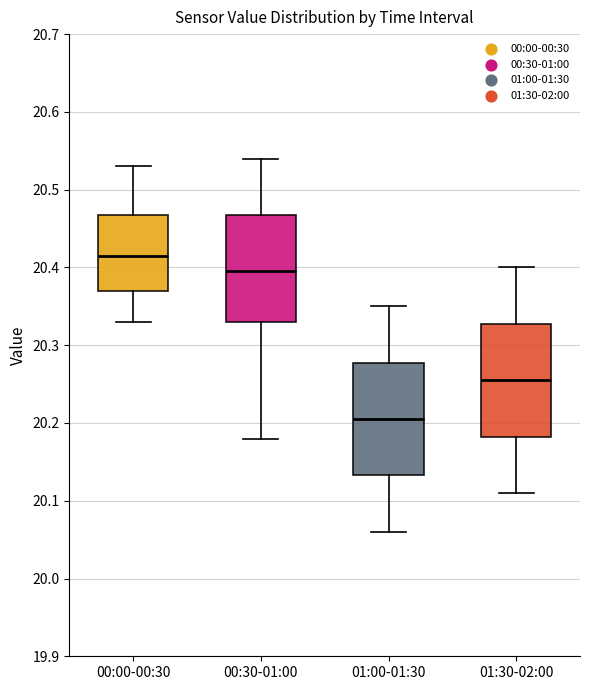

Reading left to right, transcribe this box plot: for each box, give where its median line is, the range the box spans, and where its two whiskers end, as read against the y-axis. The values are not printed on the chart, so give them approximately, as read against the axis.

00:00-00:30: median 20.42, box 20.37 to 20.47, whiskers 20.33 to 20.53
00:30-01:00: median 20.40, box 20.33 to 20.47, whiskers 20.18 to 20.54
01:00-01:30: median 20.21, box 20.13 to 20.28, whiskers 20.06 to 20.35
01:30-02:00: median 20.26, box 20.18 to 20.33, whiskers 20.11 to 20.40